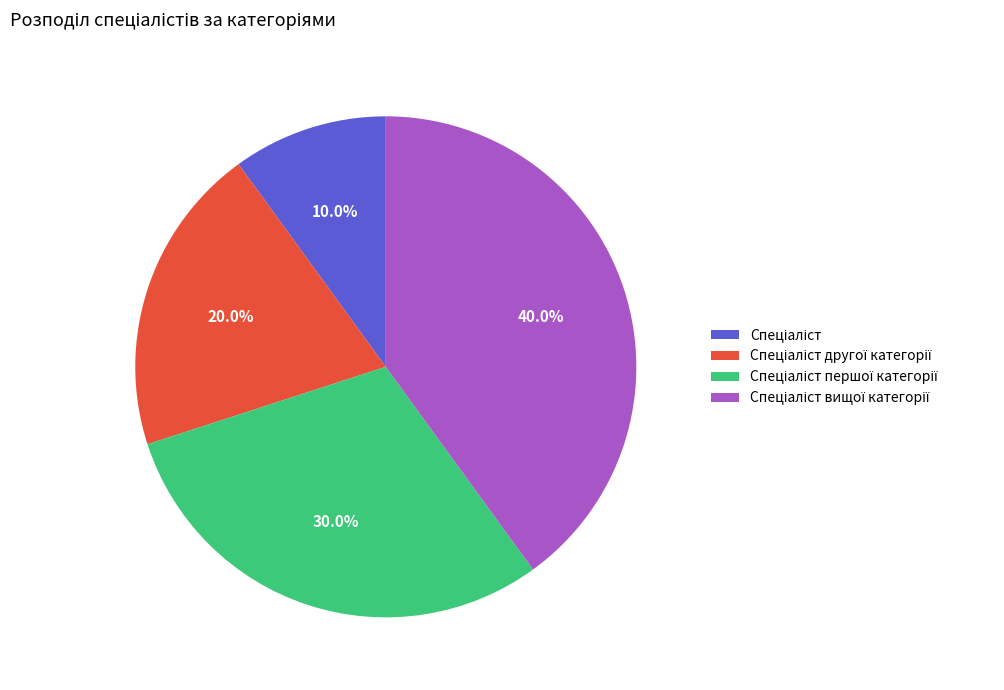

Does any single category account for the majority?

No